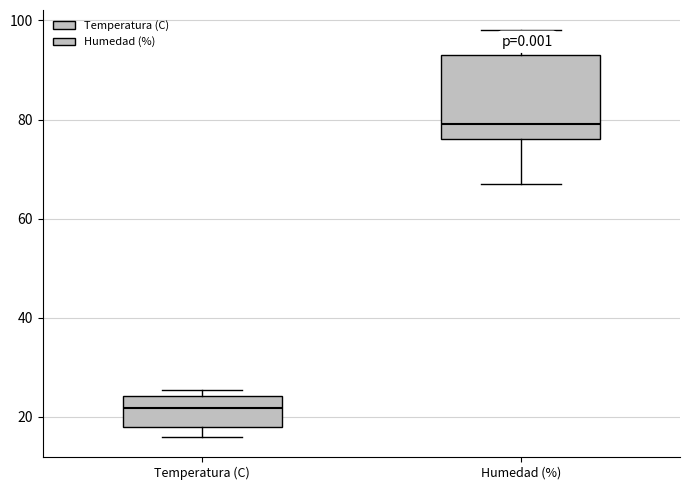

Which box is the tallest, from its lower edge to its upper edge?

Humedad (%)